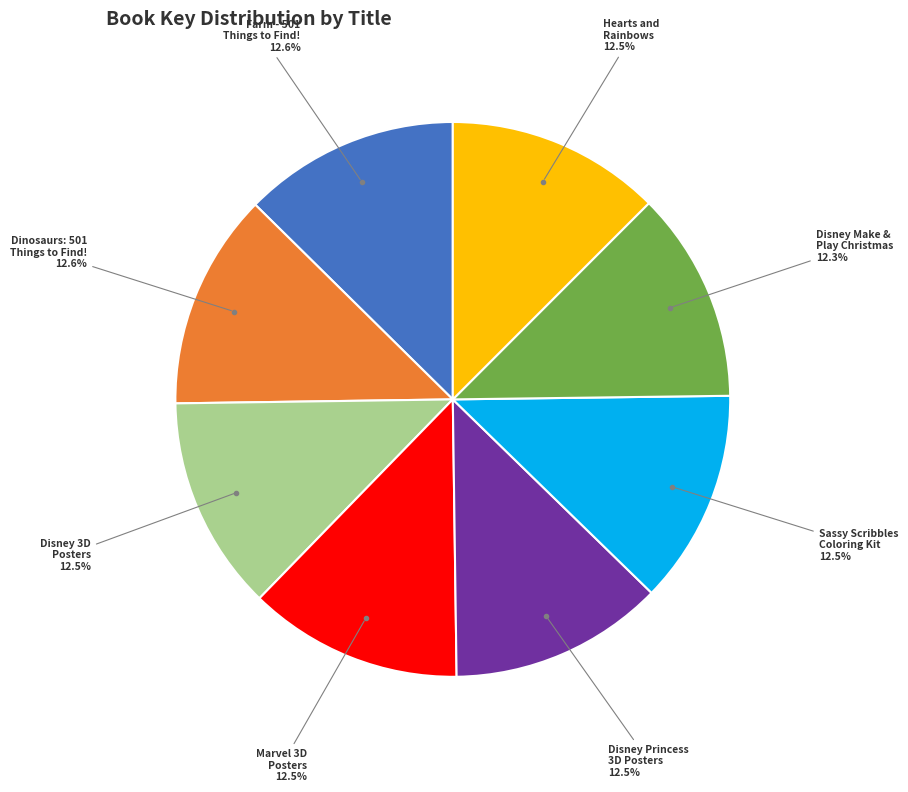

Is there any slice that represents more than half of the pie?

No